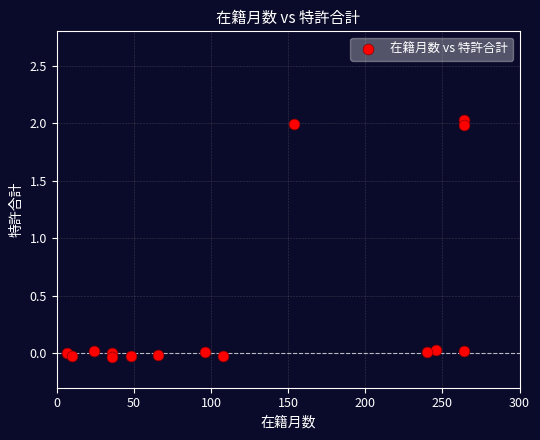

What is the range of X values (max minus min)?

257.0